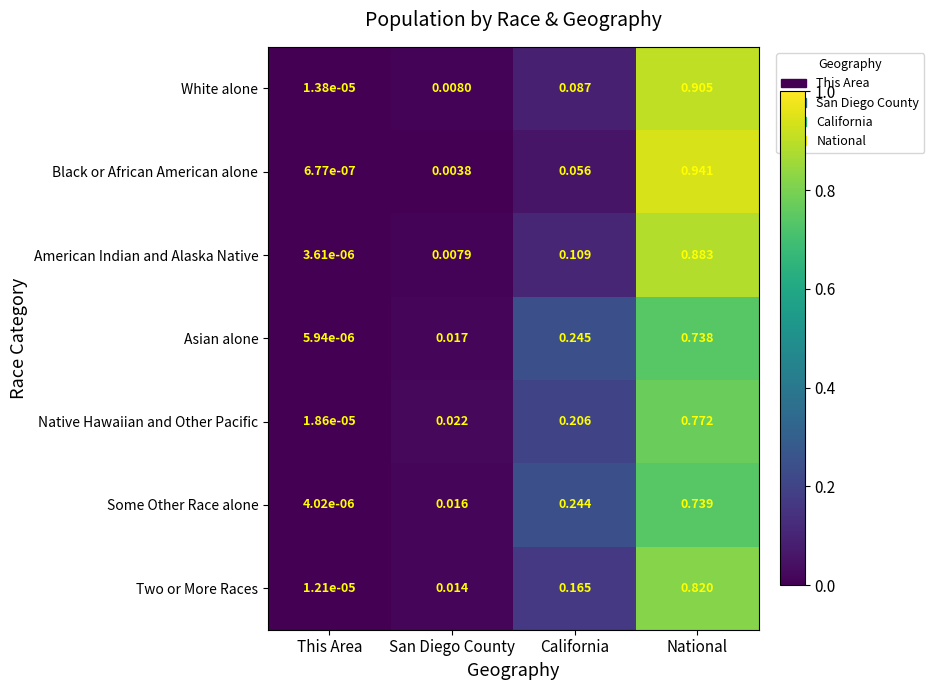

List the labels in order of White alone value, largest first.

National, California, San Diego County, This Area